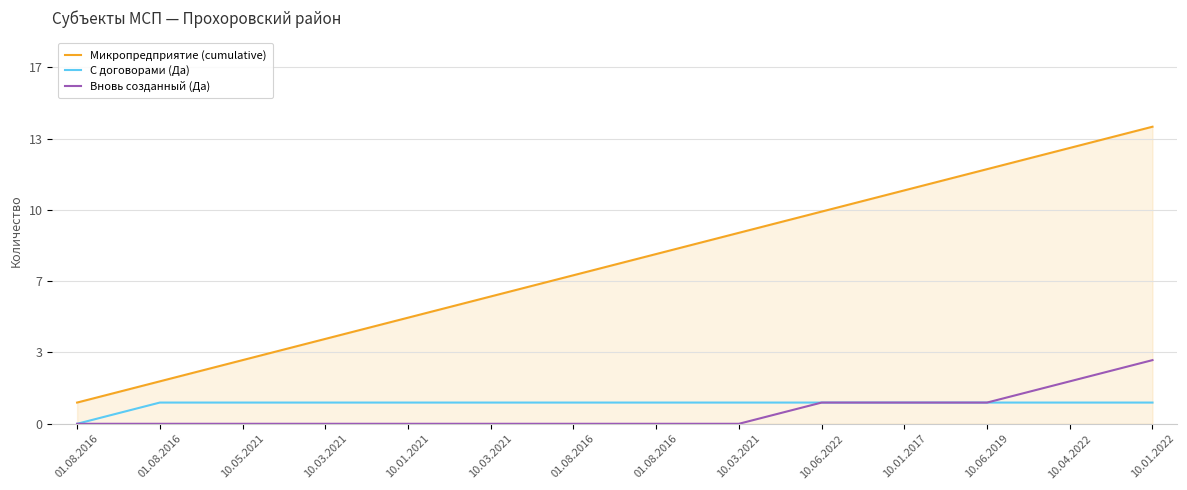

Does the chart have visible grid lines?

Yes